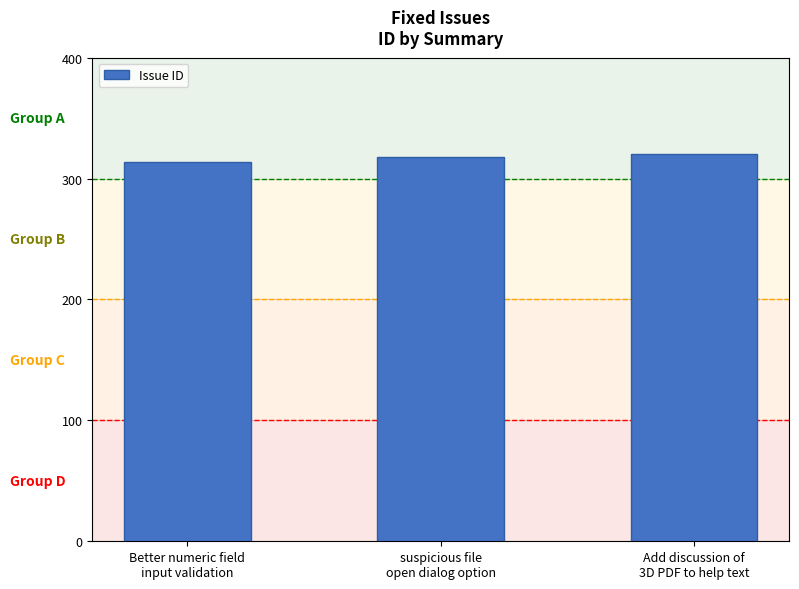

How many bars are there in total?

3